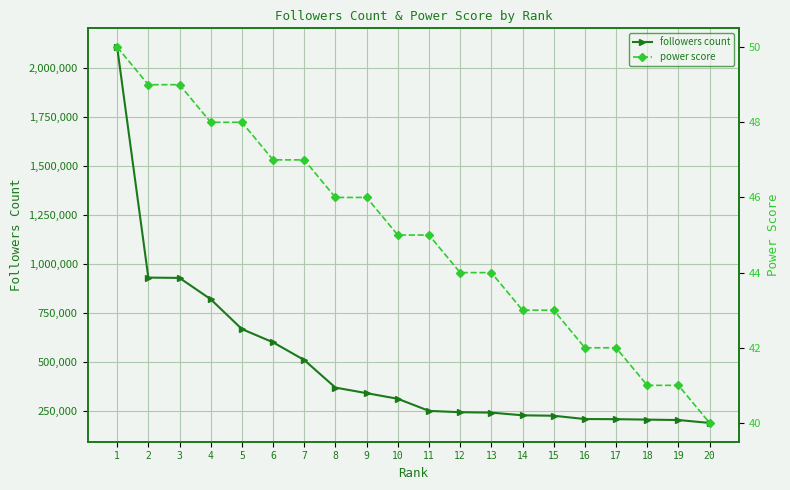

Which series has the largest range (max minus min)?

followers count